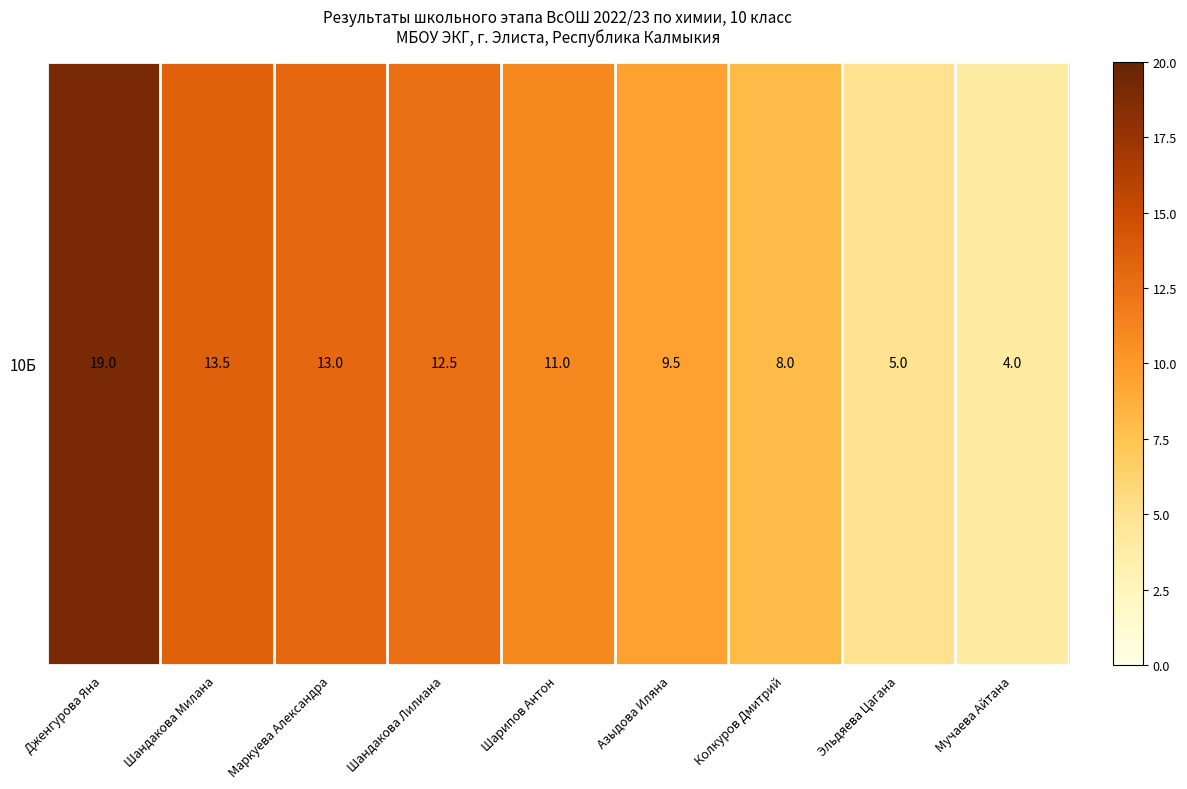

Which category has the lowest value across all series?

Мучаева Айтана